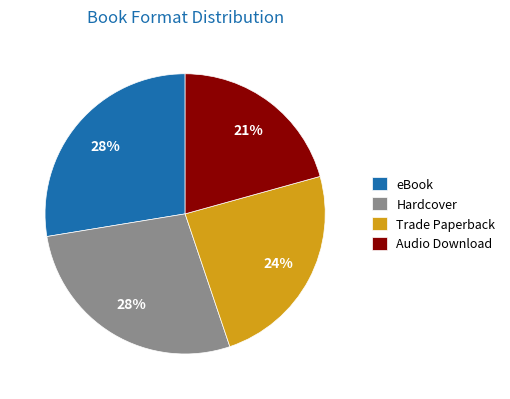

The Trade Paperback slice represents 14% of the pie. True or false?

False